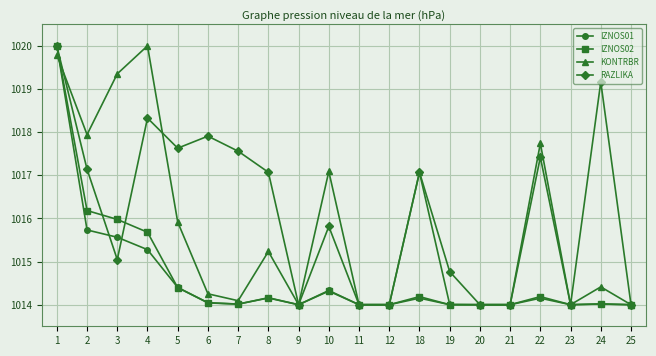

Is it true that IZNOS01 equals 627.6 at 9?

False